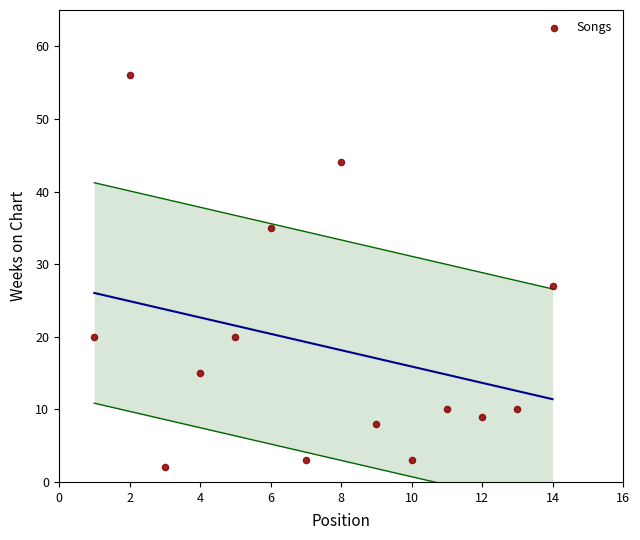

What is the range of X values (max minus min)?

13